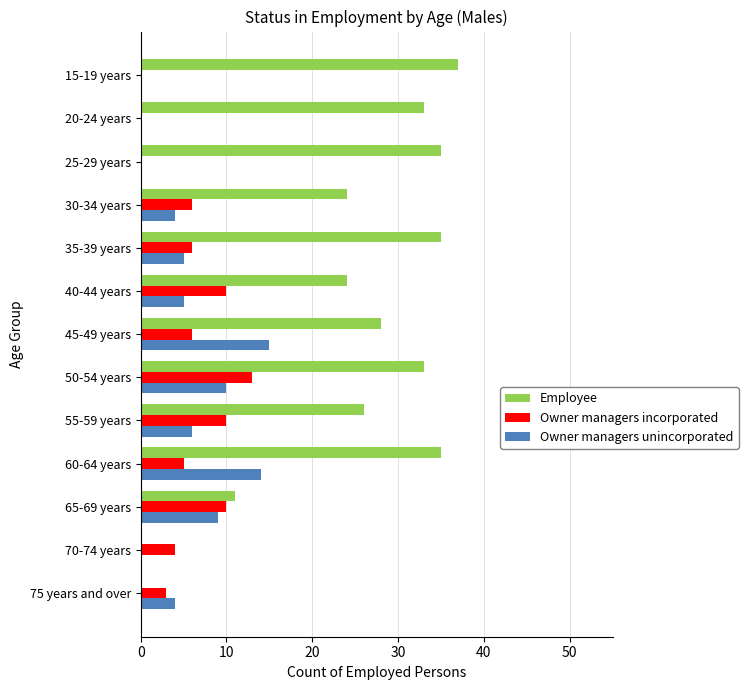

What is the sum of all Employee values?

321